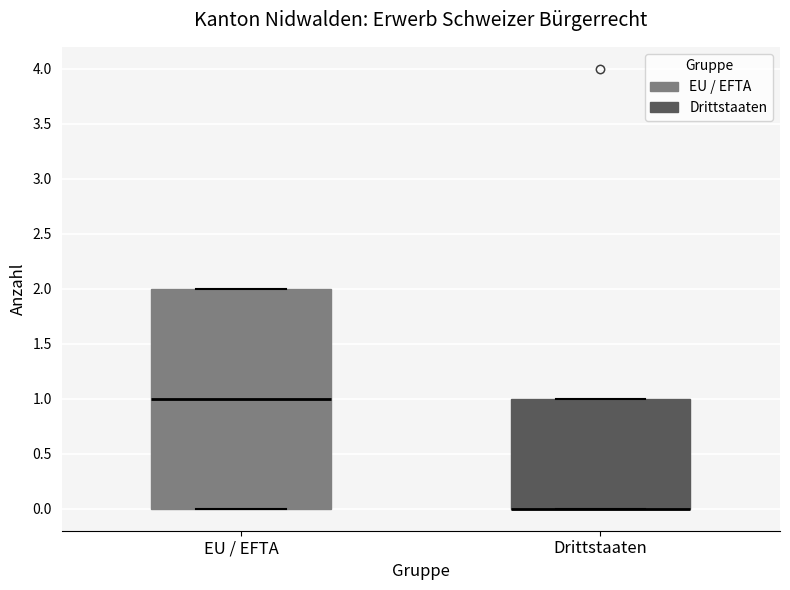

Reading left to right, transcribe this box plot: for each box, give where its median line is, the range the box spans, and where its two whiskers end, as read against the y-axis. The values are not printed on the chart, so give them approximately, as read against the axis.

EU / EFTA: median 1, box 0 to 2, whiskers 0 to 2
Drittstaaten: median 0 (drawn on the box's lower edge), box 0 to 1, whiskers 0 to 1